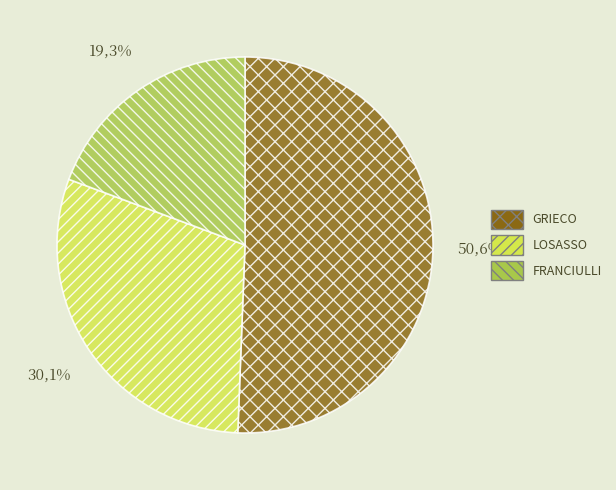

Between FRANCIULLI and GRIECO, which is larger?

GRIECO